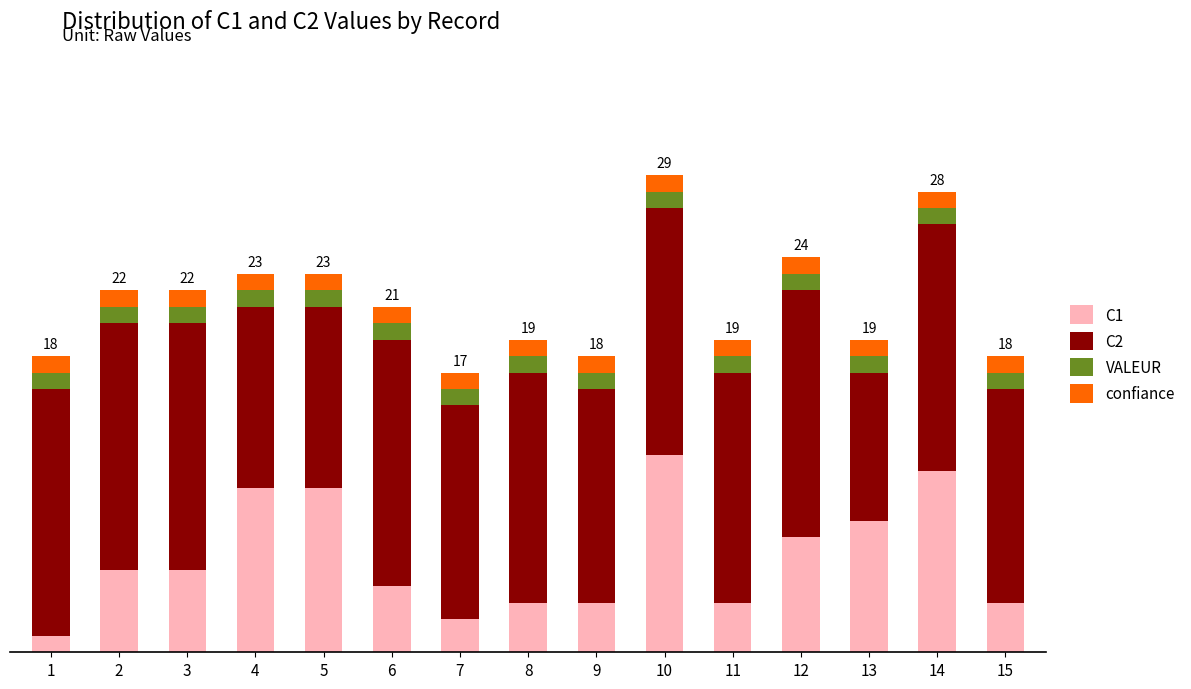

Does the chart contain any negative values?

No